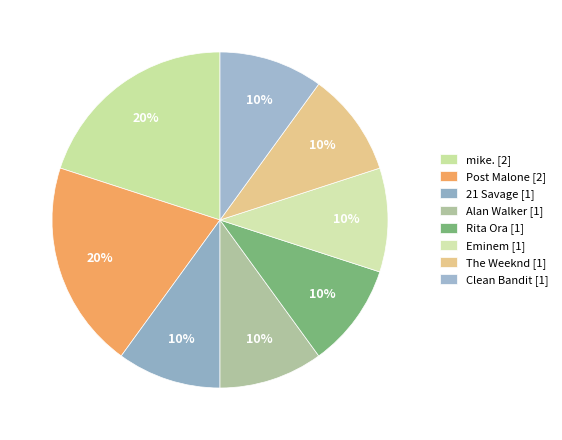

Which slice is the largest?

mike.